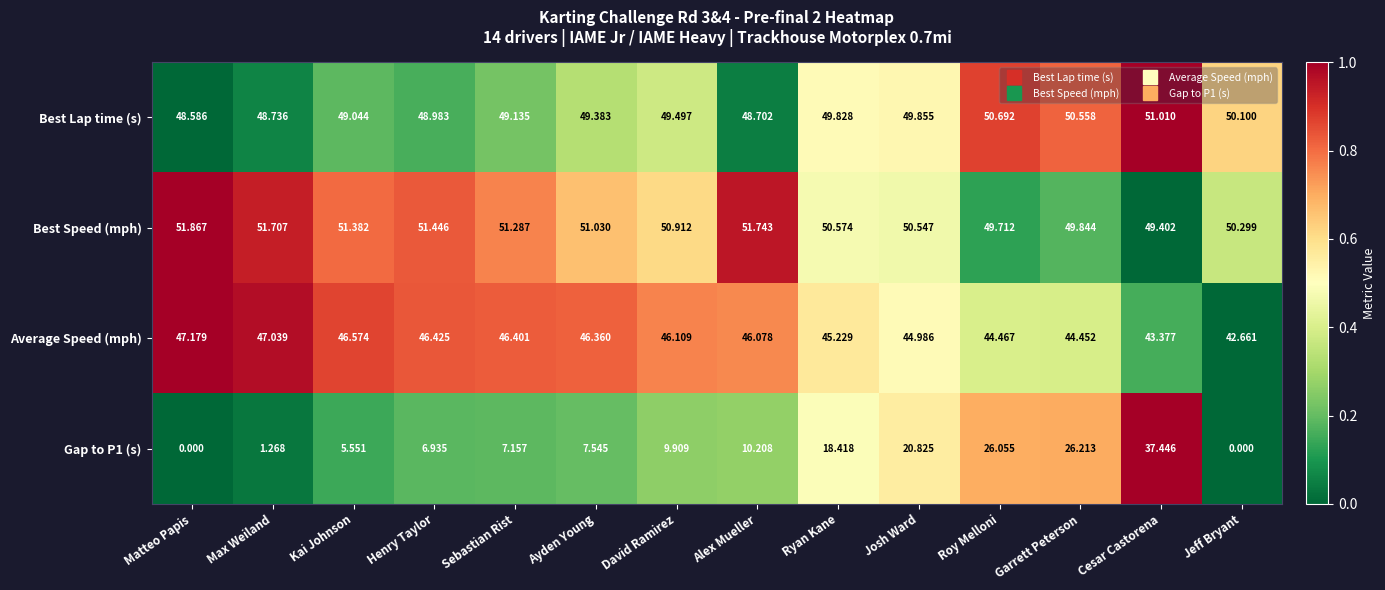

Which series has the largest total across all categories?

Best Speed (mph)